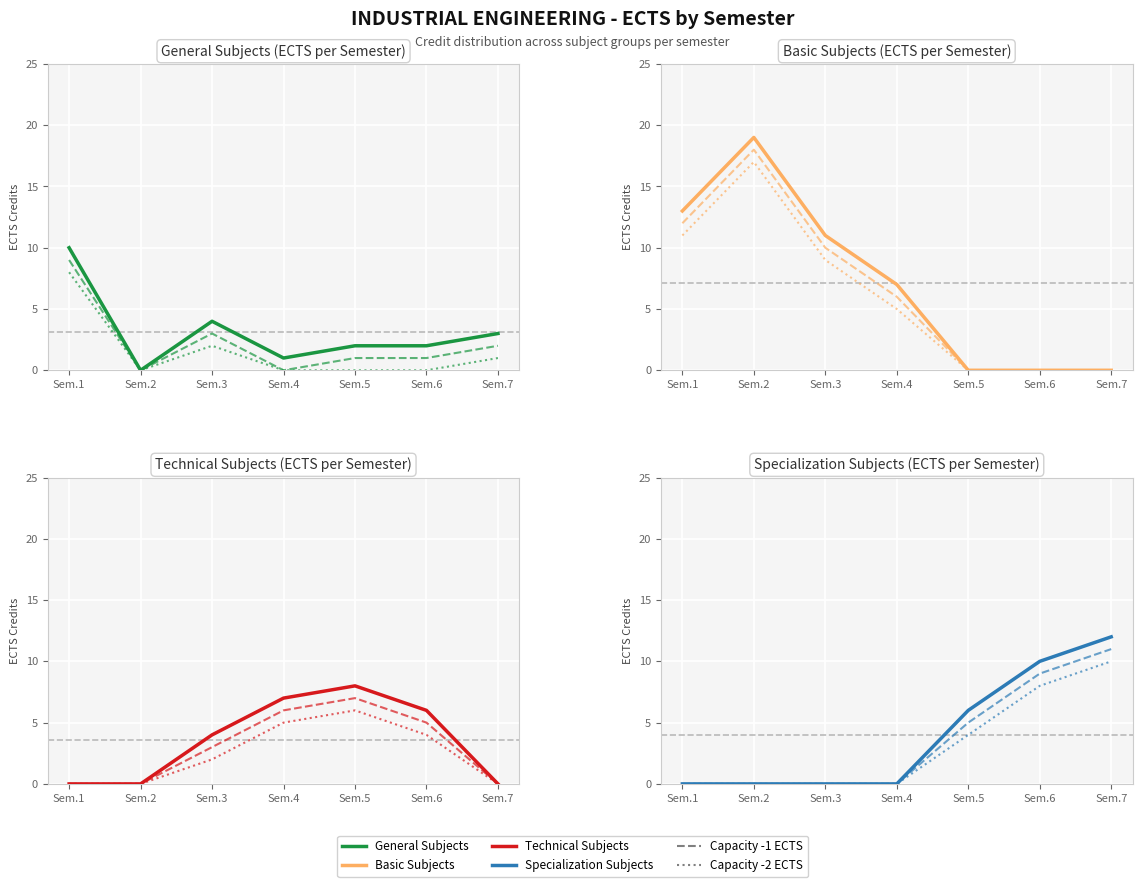

Which series has the widest spread of values?

Basic Subjects